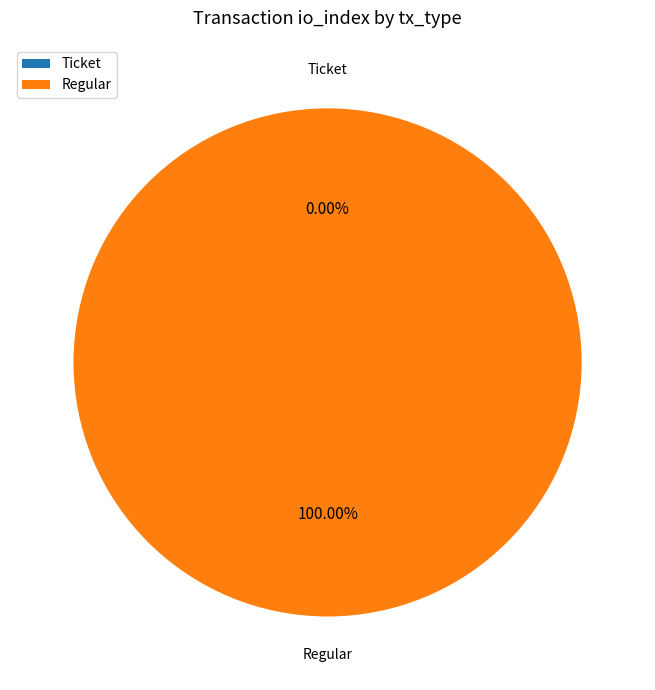

Do Regular and Ticket together represent more than half of the pie?

Yes